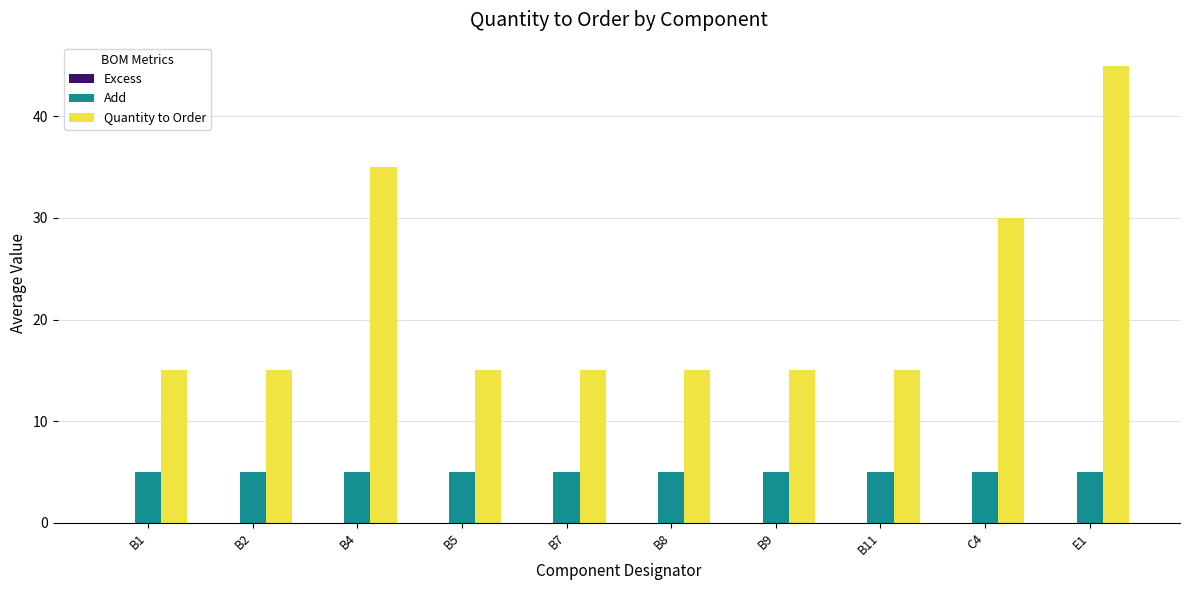

At which category is the sum across all series the highest?

E1